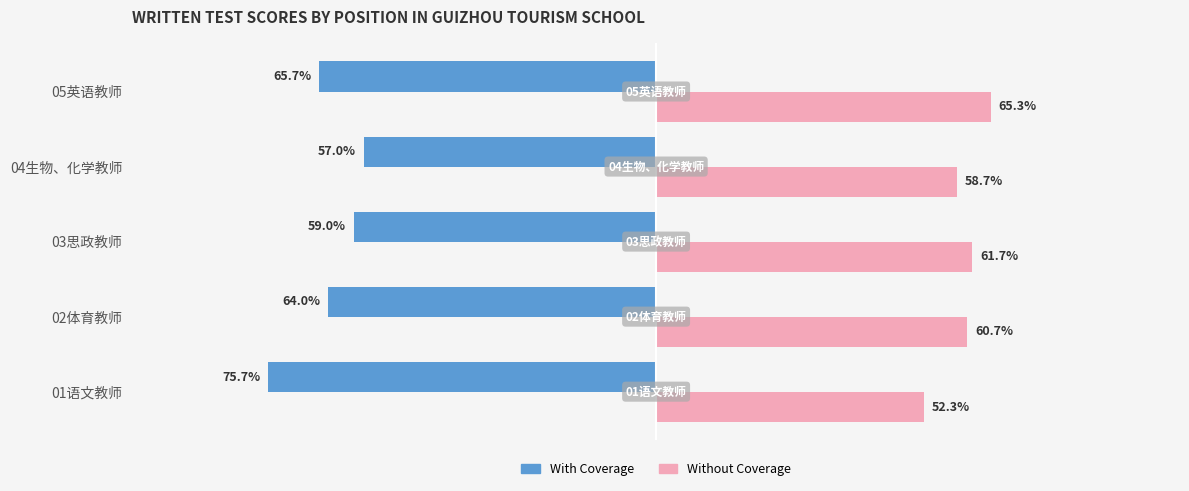

Between 03思政教师 and 05英语教师, which series saw the biggest shift?

With Coverage